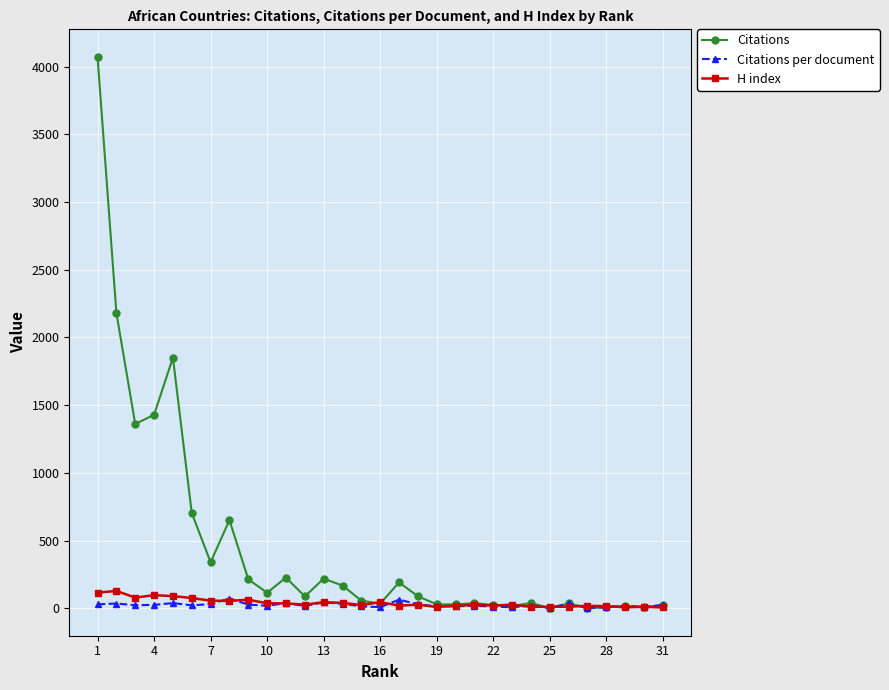

How many values in the Citations series are below 88?

15